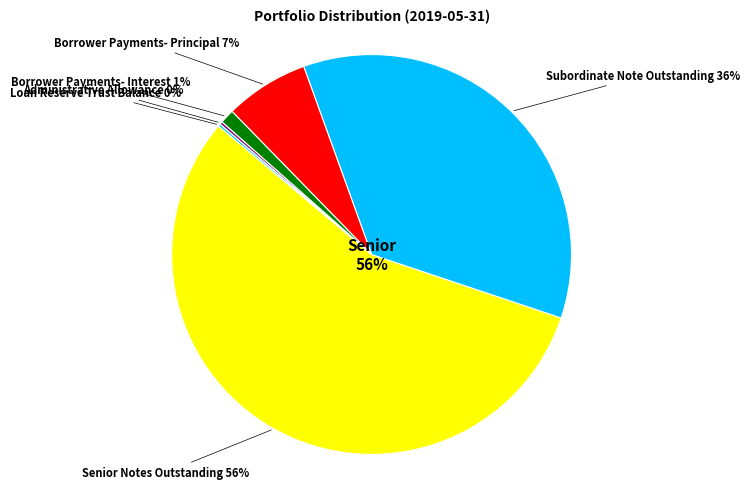

How many slices are in this pie chart?

6